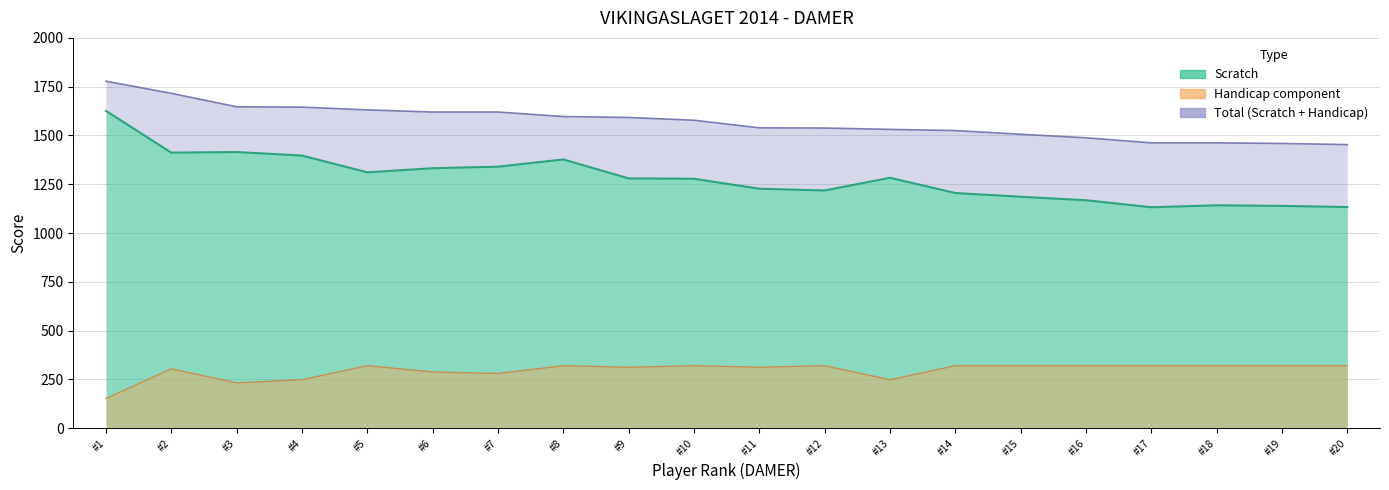

True or false: Handicap and Scratch cross at least once.

False